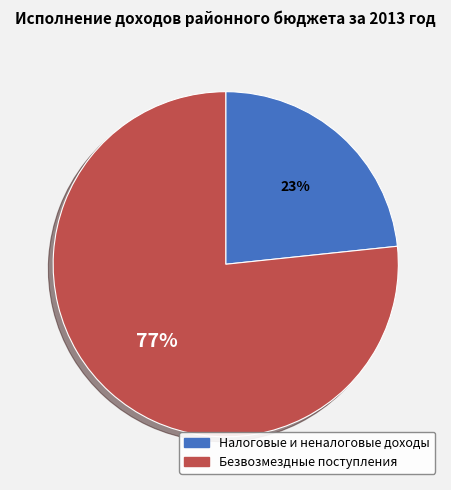

How many slices are in this pie chart?

2